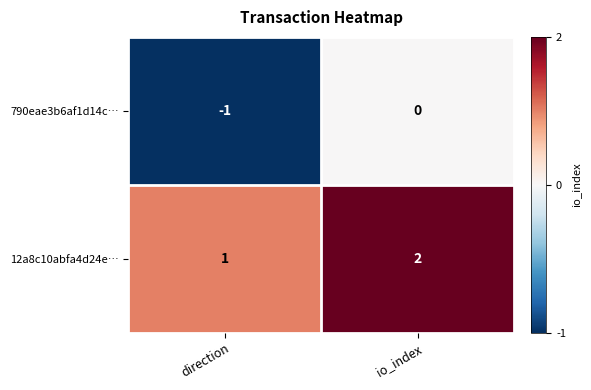

Reading right to left, extract all data points from this chart.

790eae3b6af1d14c…: 0	-1
12a8c10abfa4d24e…: 2	1